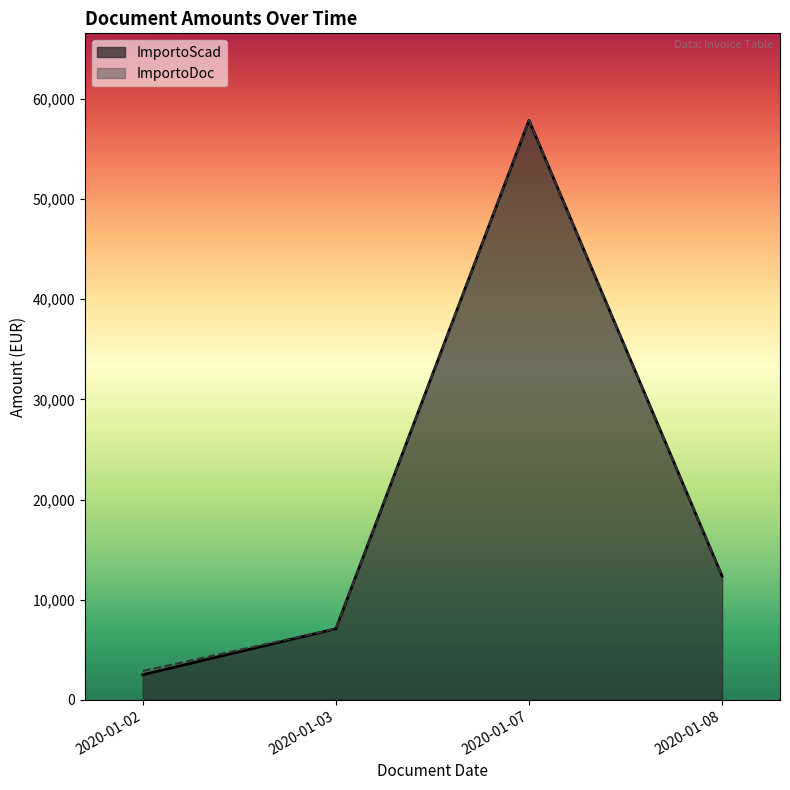

True or false: ImportoScad and ImportoDoc cross at least once.

False